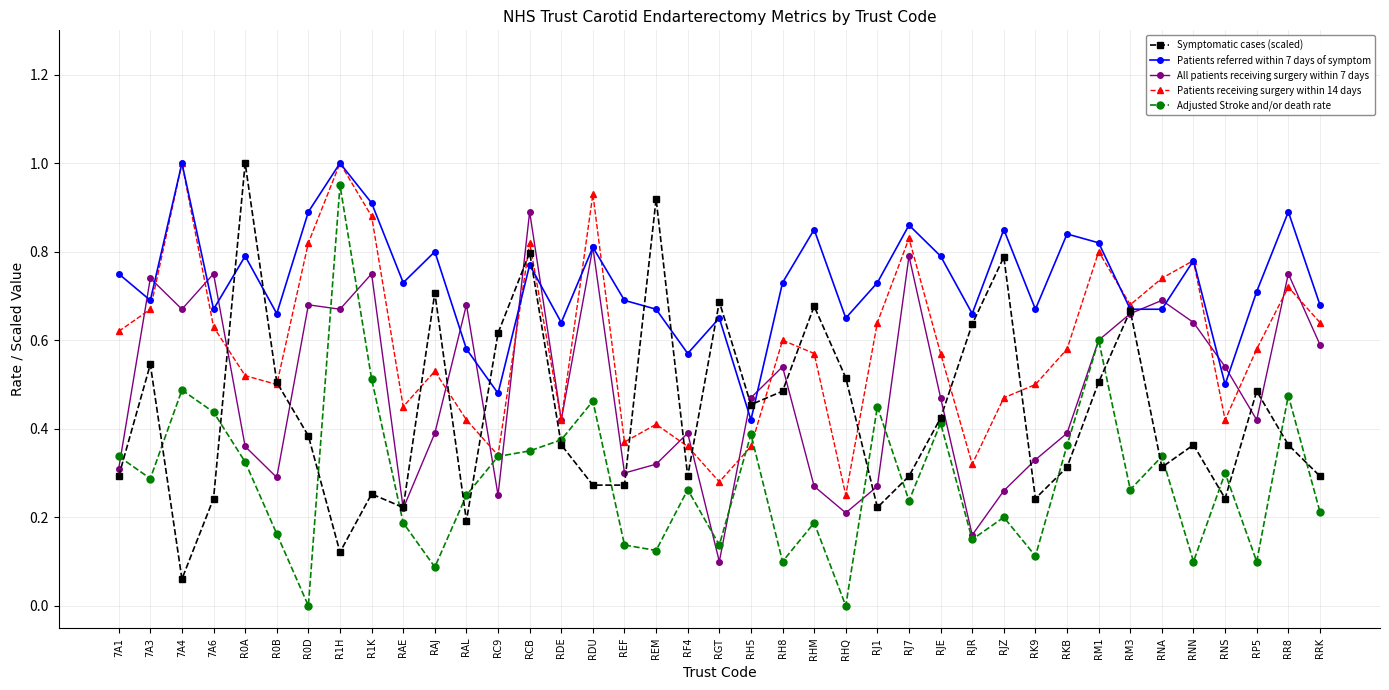

How many interior local peaks does the Symptomatic cases (scaled) series have?

12